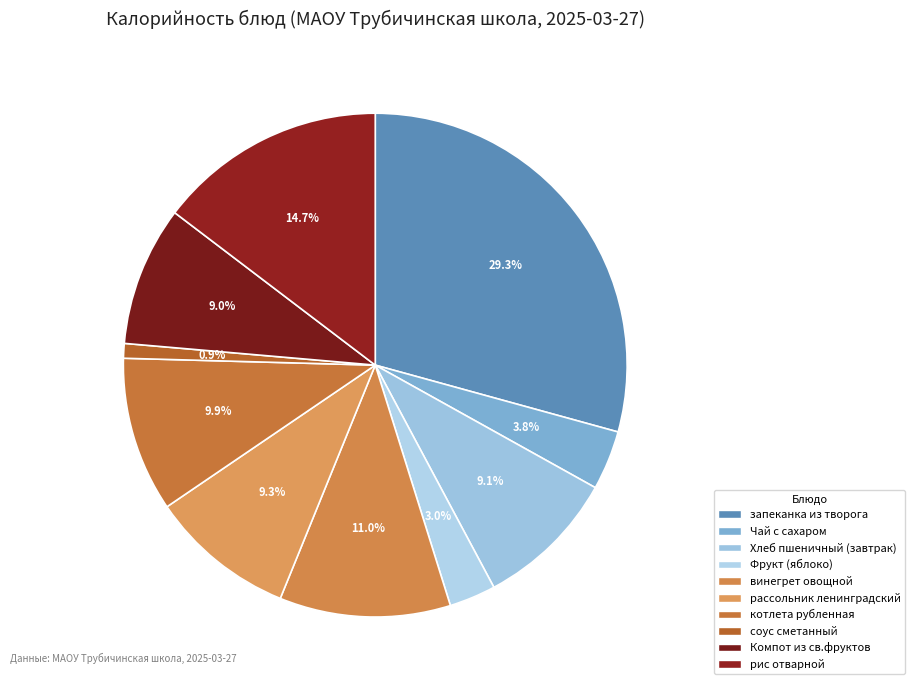

To the nearest percent, what is the difference between the largest and smallest slice percentages?

28%